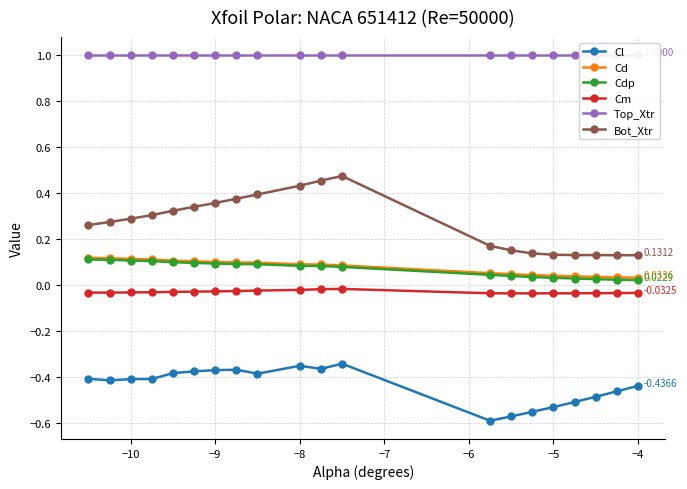

In Bot_Xtr, how many points are lower than both neighbors (excluding endpoints)?

1